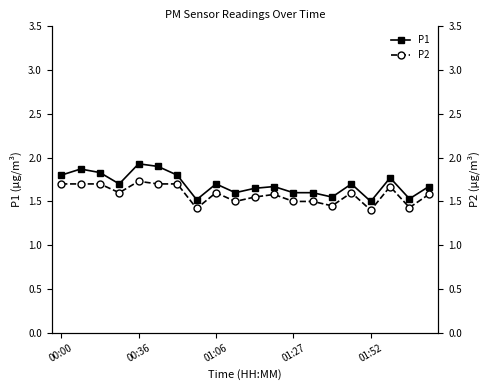

How many distinct data groups are displayed?

2